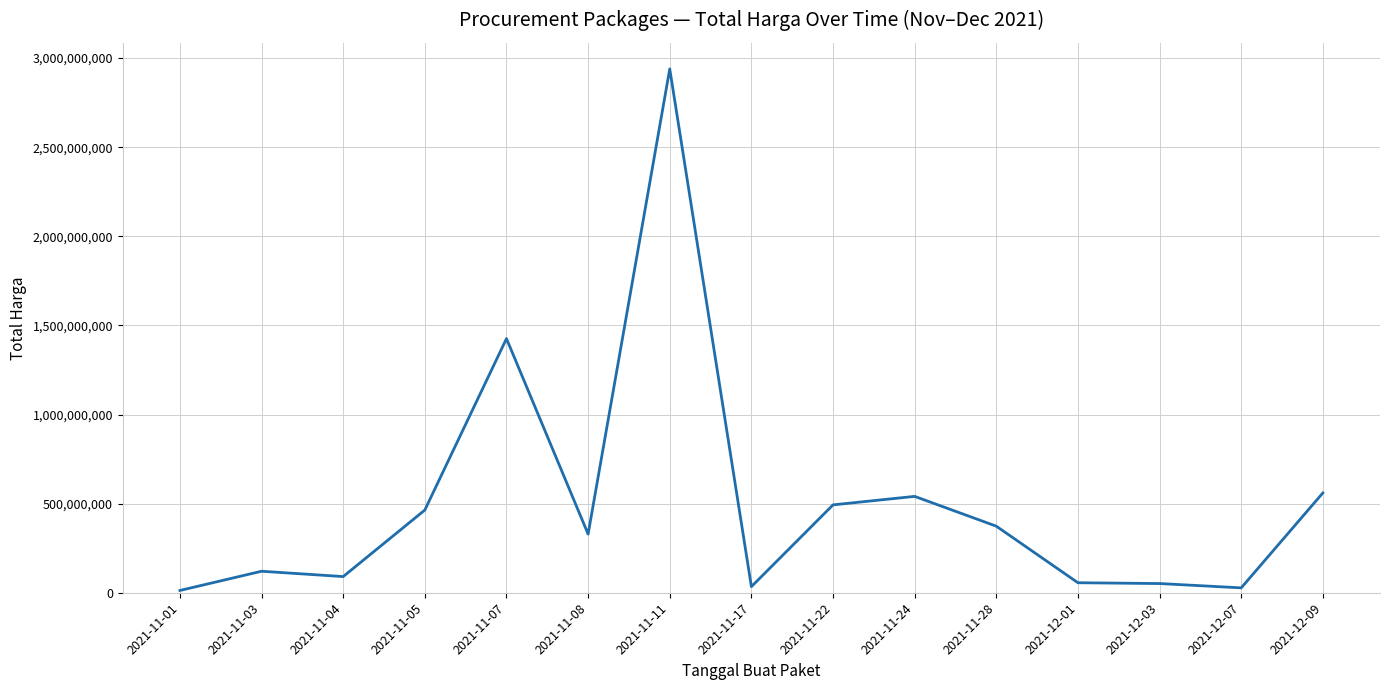

Is it true that the value at 2021-12-09 is 559971000?

True